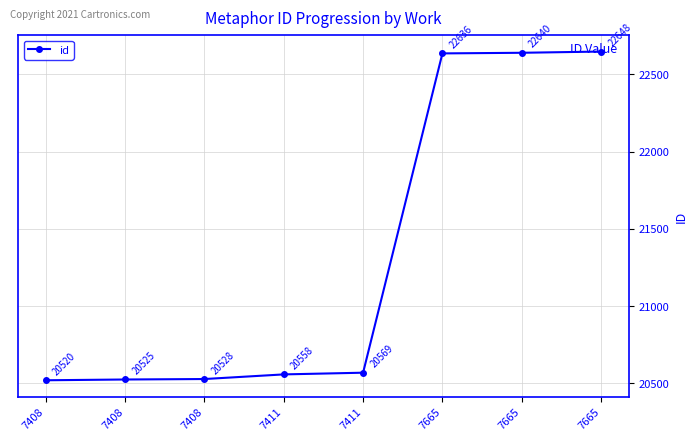

True or false: the data has more than 1 interior local peaks.

False